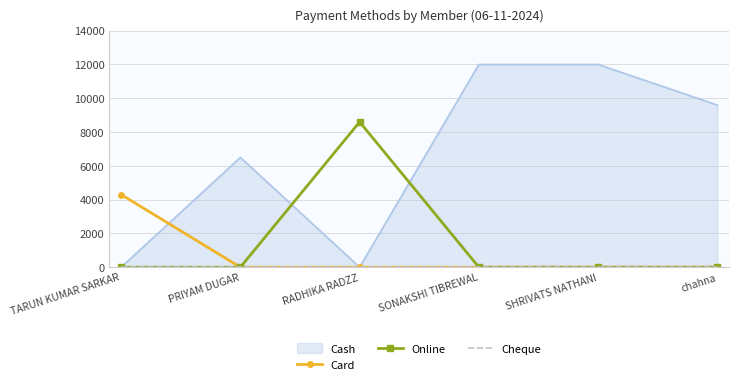

True or false: Card and Online cross at least once.

False